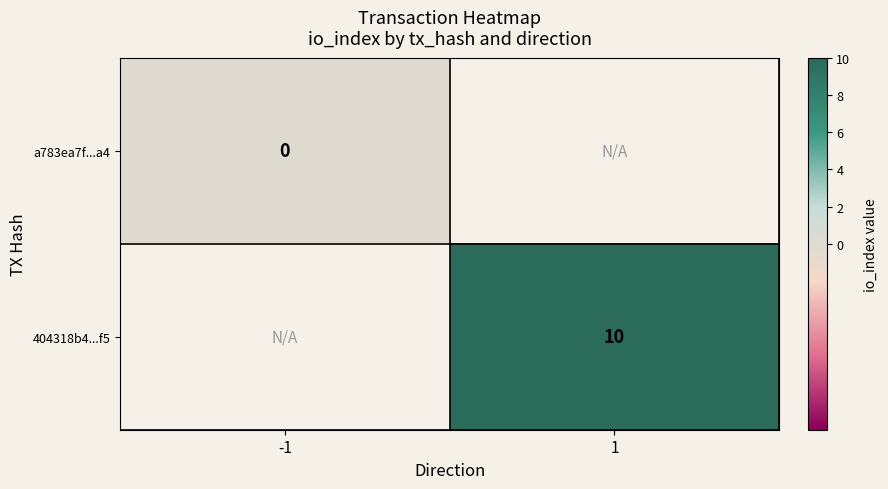

Which label corresponds to the smallest value in the chart?

-1